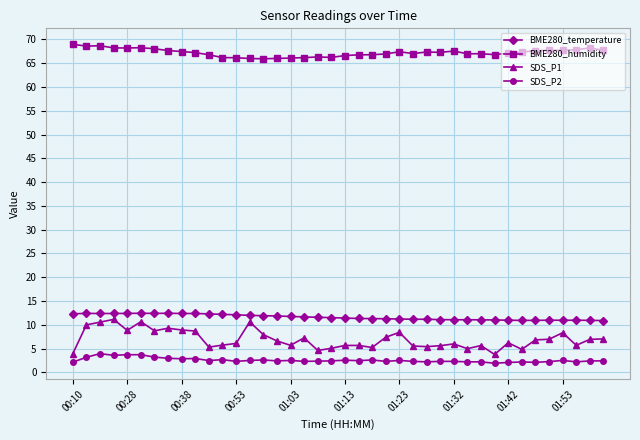

What is the difference between the maximum and minimum values in the SDS_P1 series?

7.4